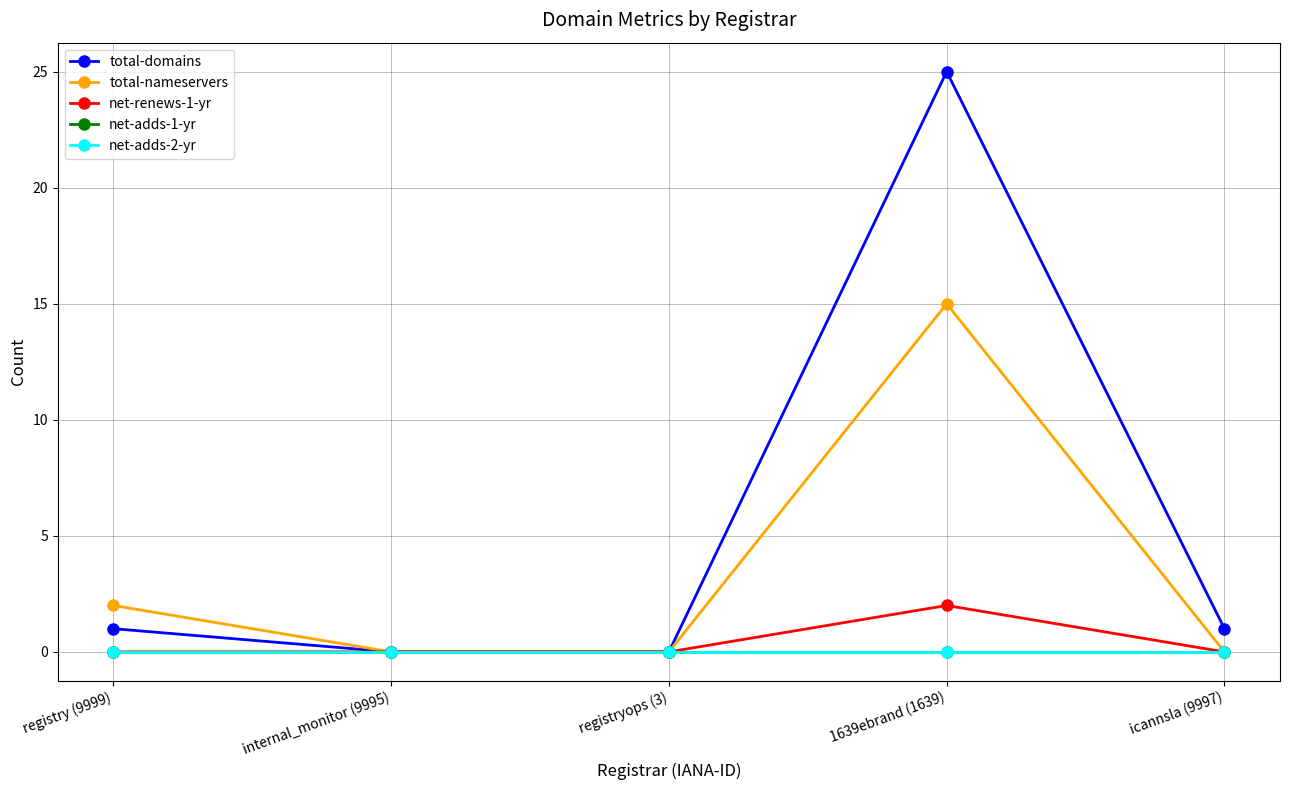

Which label corresponds to the smallest value in the chart?

internal_monitor (9995)